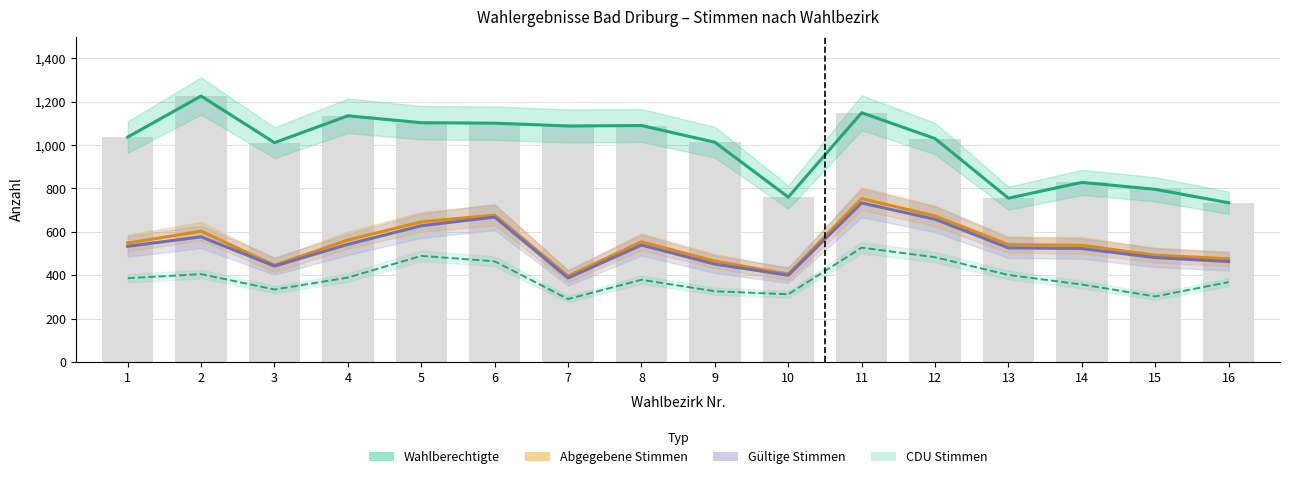

What is the sum of the Gültige Stimmen values at 12 and 11?

1391